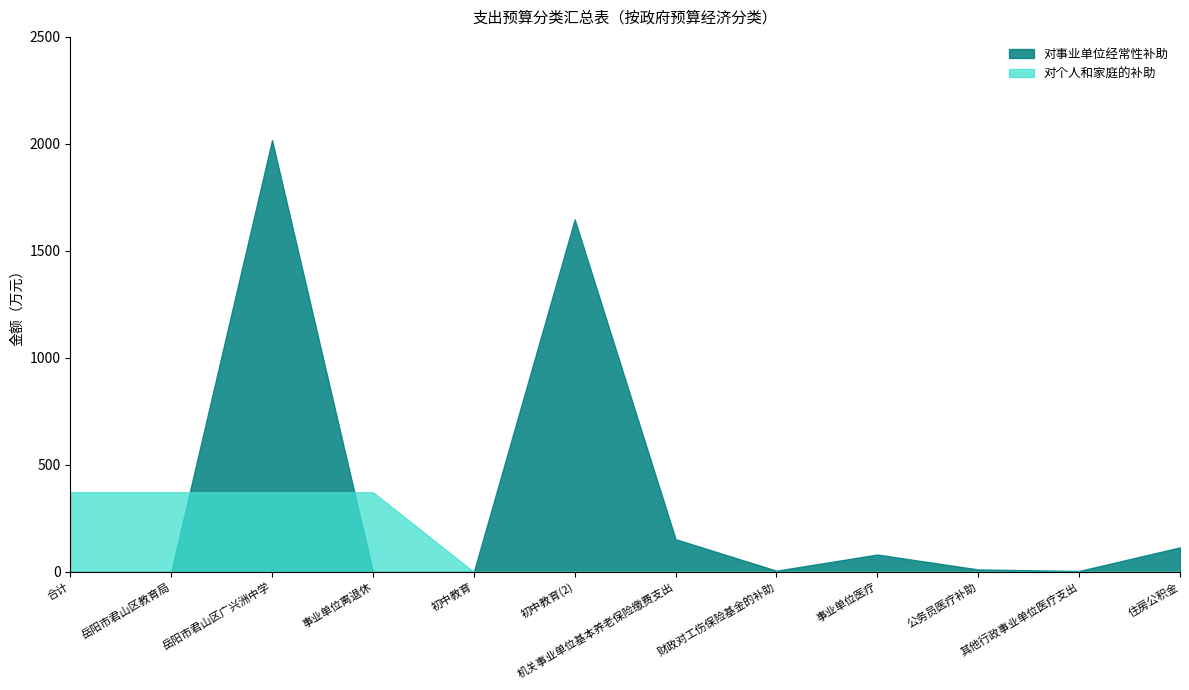

How many intersections are there between 对个人和家庭的补助 and 对事业单位经常性补助?

2